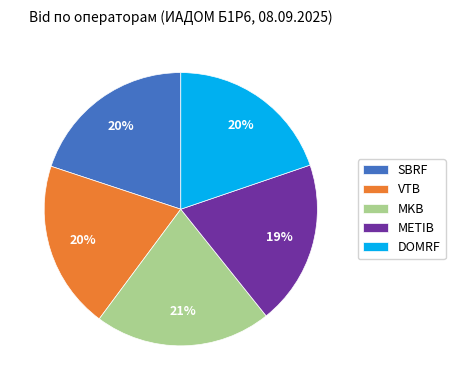

What is the ratio of the value at VTB to the value at MKB?

1.0